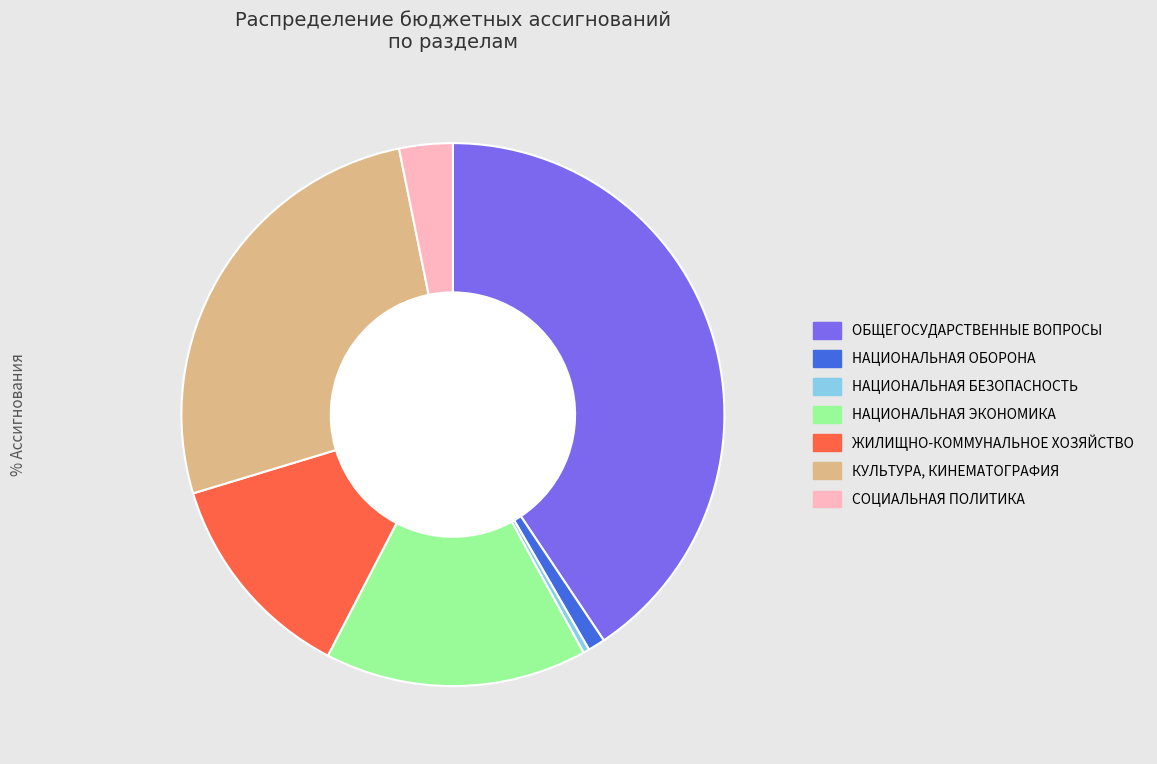

To the nearest percent, what is the difference between the ЖИЛИЩНО-КОММУНАЛЬНОЕ ХОЗЯЙСТВО and СОЦИАЛЬНАЯ ПОЛИТИКА slice percentages?

10%